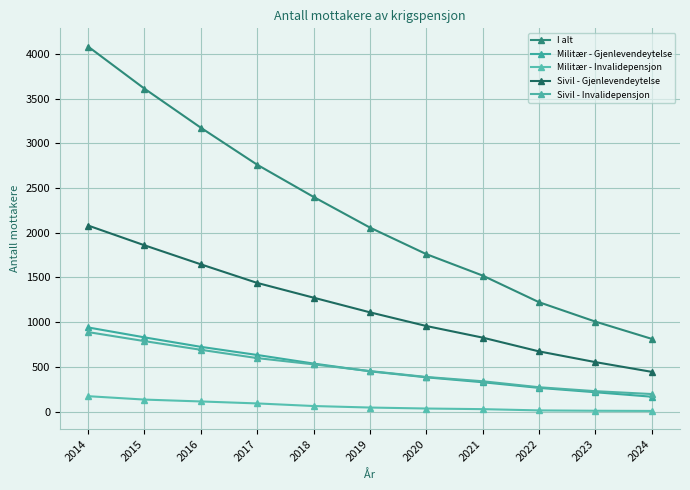

What is the value of the Sivil - Gjenlevendeytelse point at the 7th from the left?

957